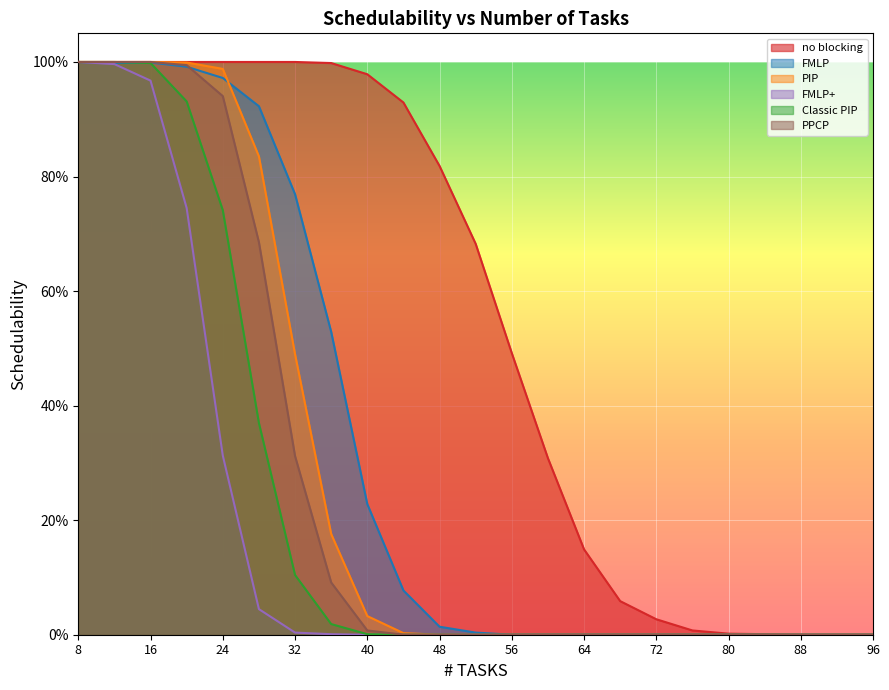

Which series has the largest range (max minus min)?

no blocking